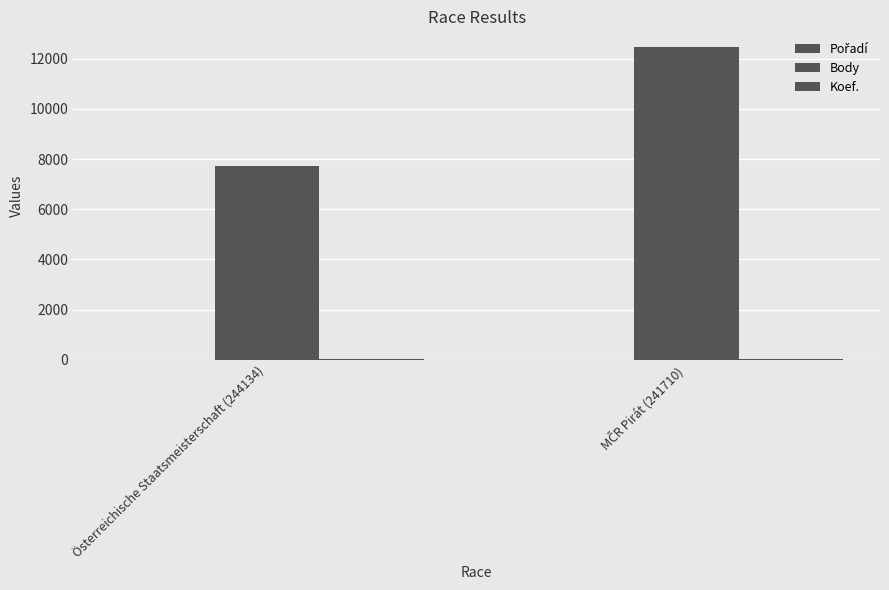

Count the number of categories in the chart.

2